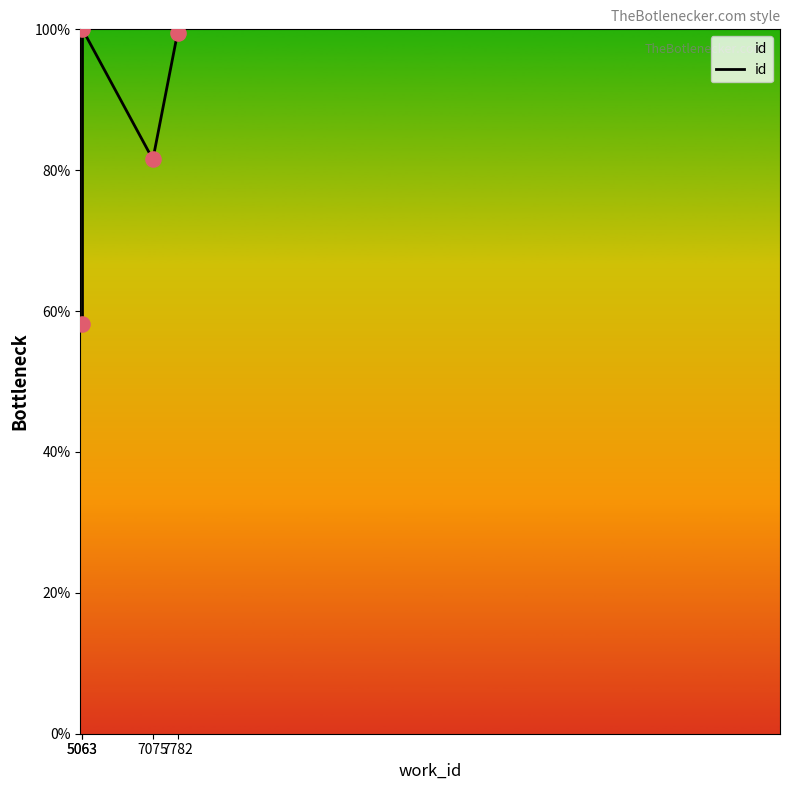

Between 7782 and 5063, which is larger?

7782